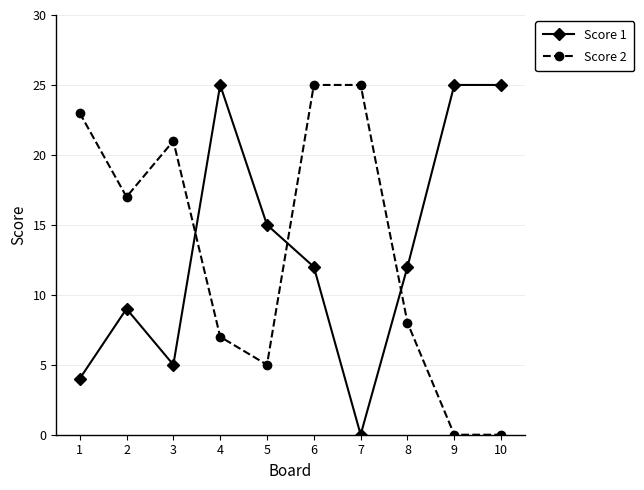

What are all the series names shown in the legend?

Score 1, Score 2